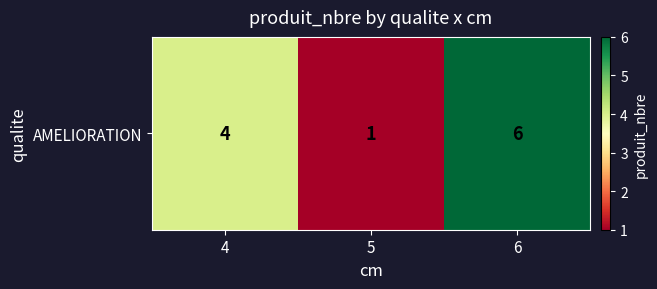

What is the maximum value shown in the chart?

6